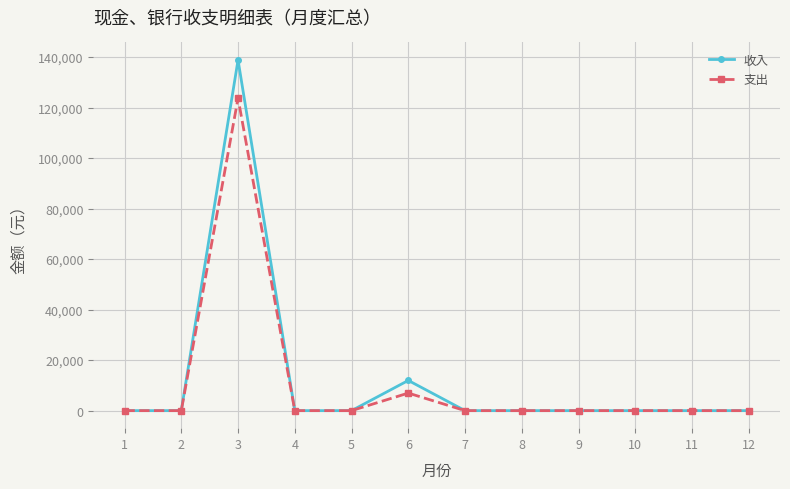

Reading left to right, what are all the values shown in this chart?

收入: 1=0.0	2=0.0	3=138820.0	4=0.0	5=0.0	6=11950.0	7=0.0	8=0.0	9=0.0	10=0.0	11=0.0	12=0.0
支出: 1=0.0	2=0.0	3=123696.2	4=0.0	5=0.0	6=6950.0	7=0.0	8=0.0	9=0.0	10=0.0	11=0.0	12=0.0